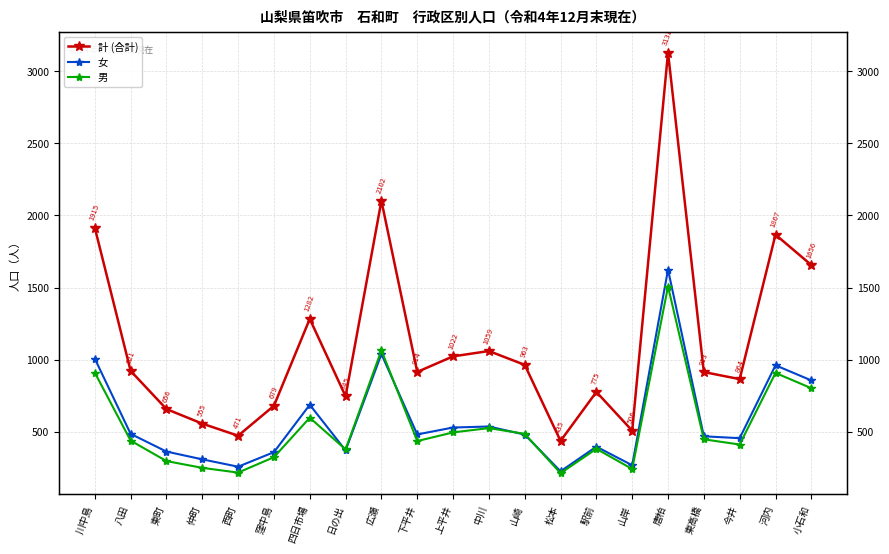

At which category does the chart reach its minimum across all series?

松本